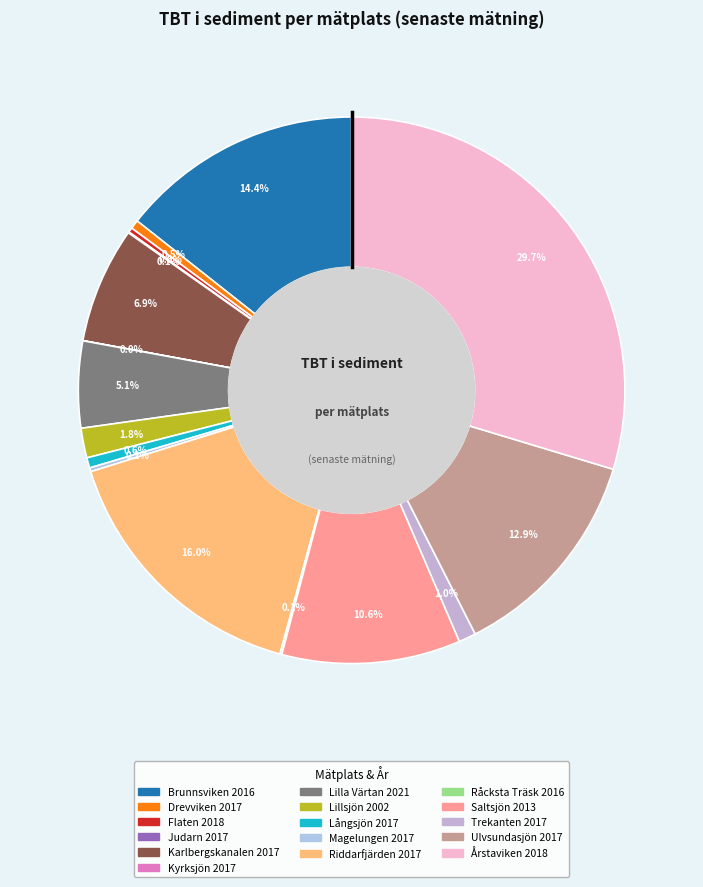

Between Drevviken 2017 and Flaten 2018, which is larger?

Drevviken 2017